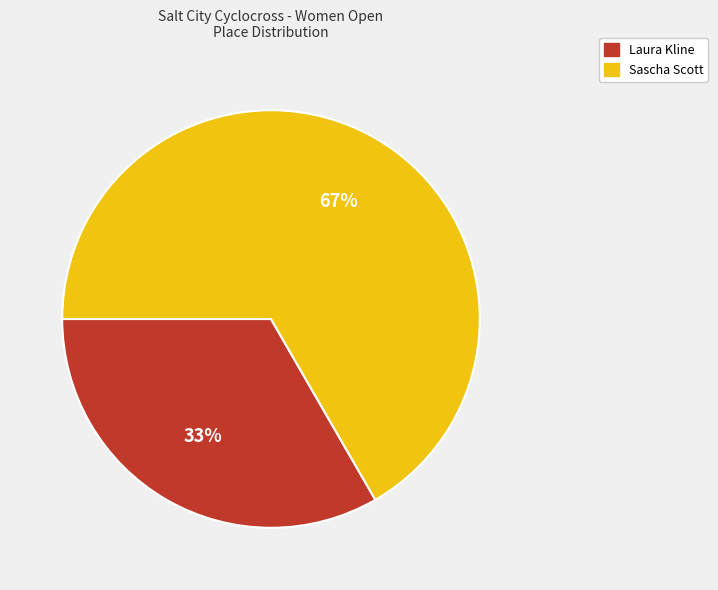

What is the largest slice in the pie chart?

Sascha Scott